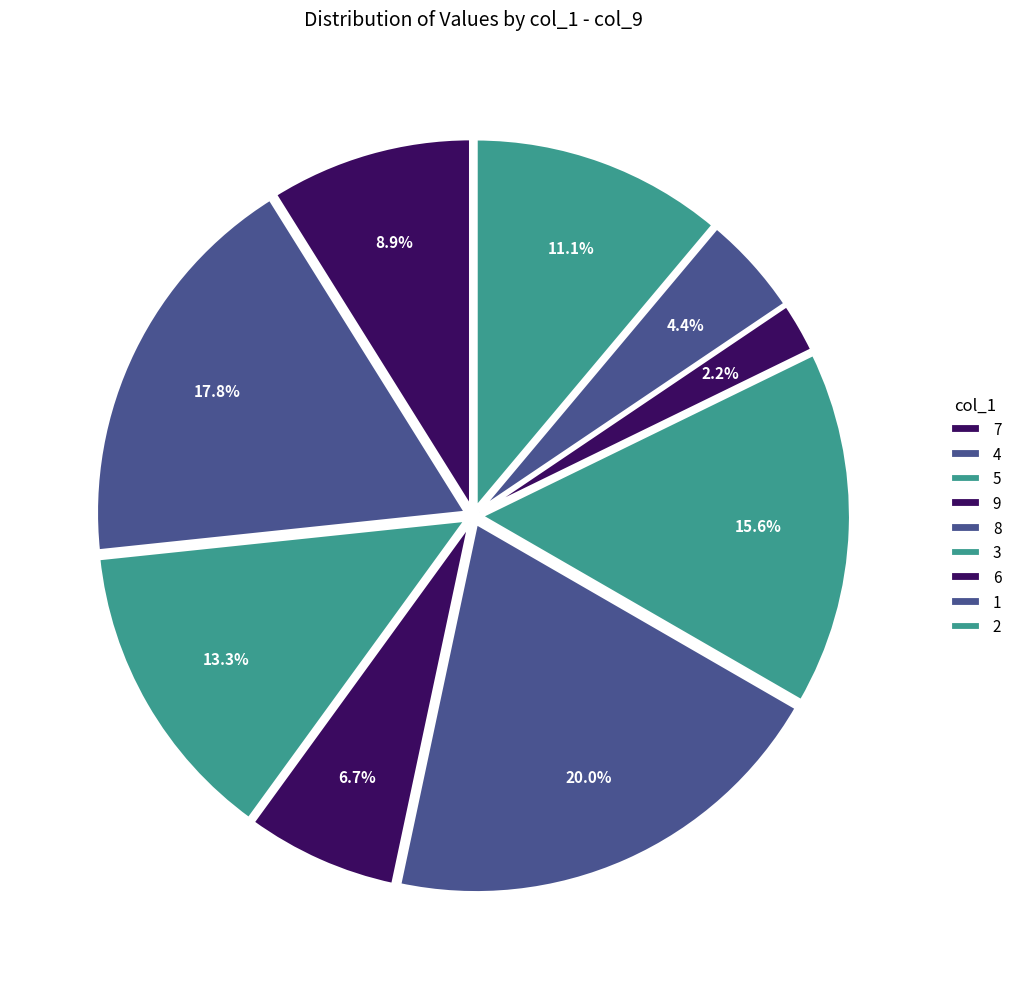

How much of the chart is everything except 7?

91.1%